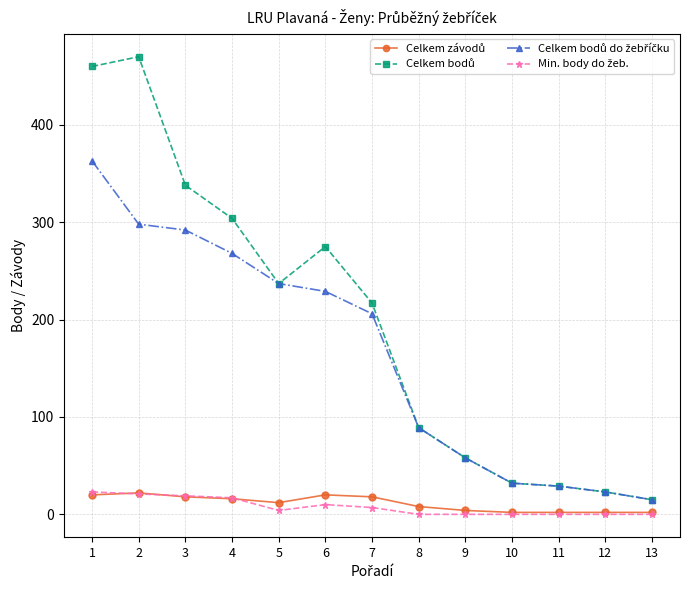

Does the chart display data point markers on the line(s)?

Yes